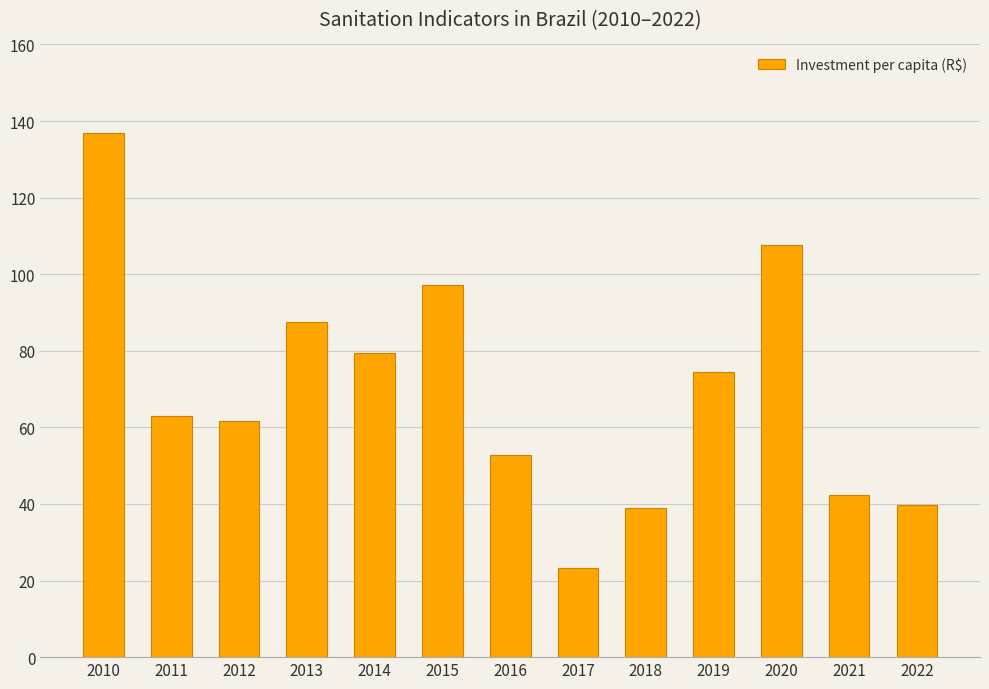

What is the maximum value shown in the chart?

137.0